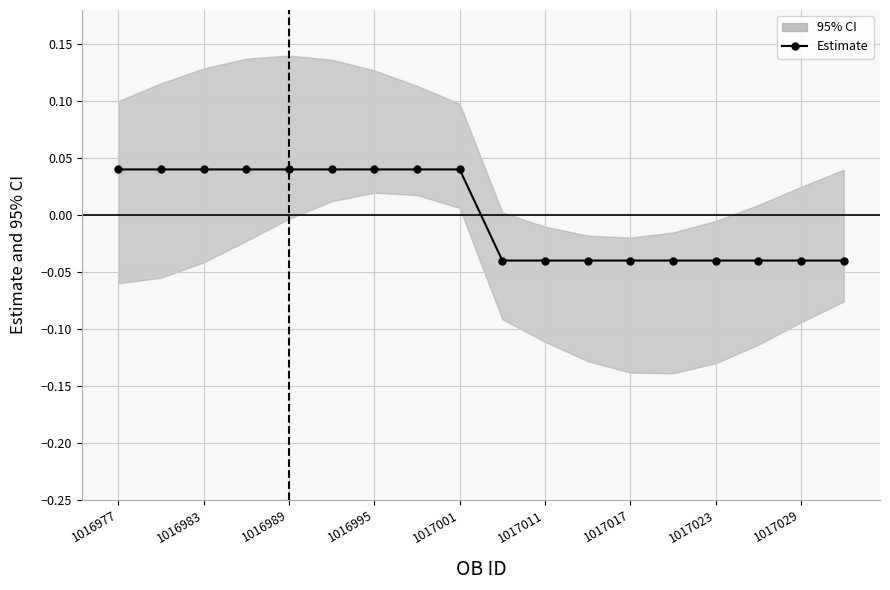

How many values are below 0?

9